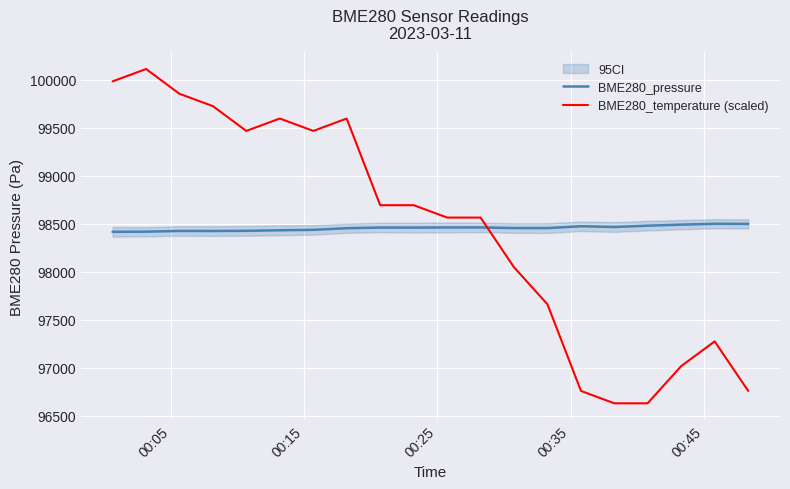

How many intersections are there between BME280_temperature (scaled) and BME280_pressure?

1